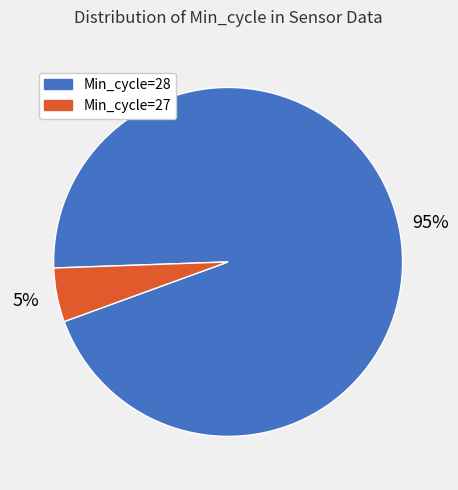

To the nearest percent, what is the difference between the largest and smallest slice percentages?

90%